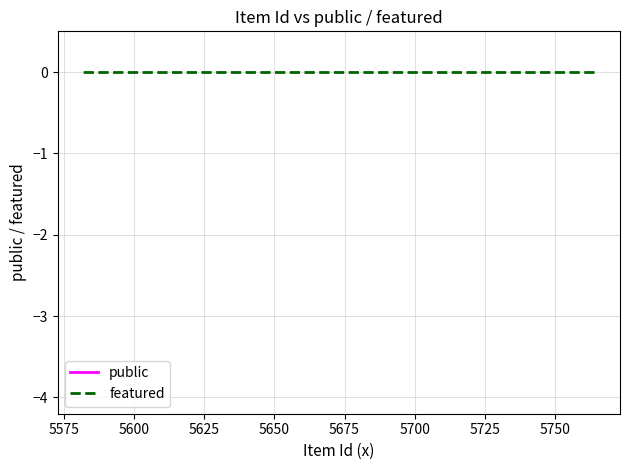

Which series has the widest spread of values?

public